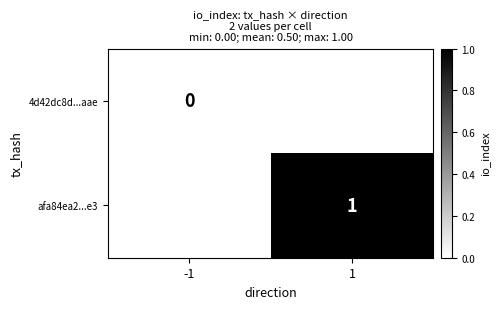

The afa84ea2...e3 series shows 2 at 1. True or false?

False